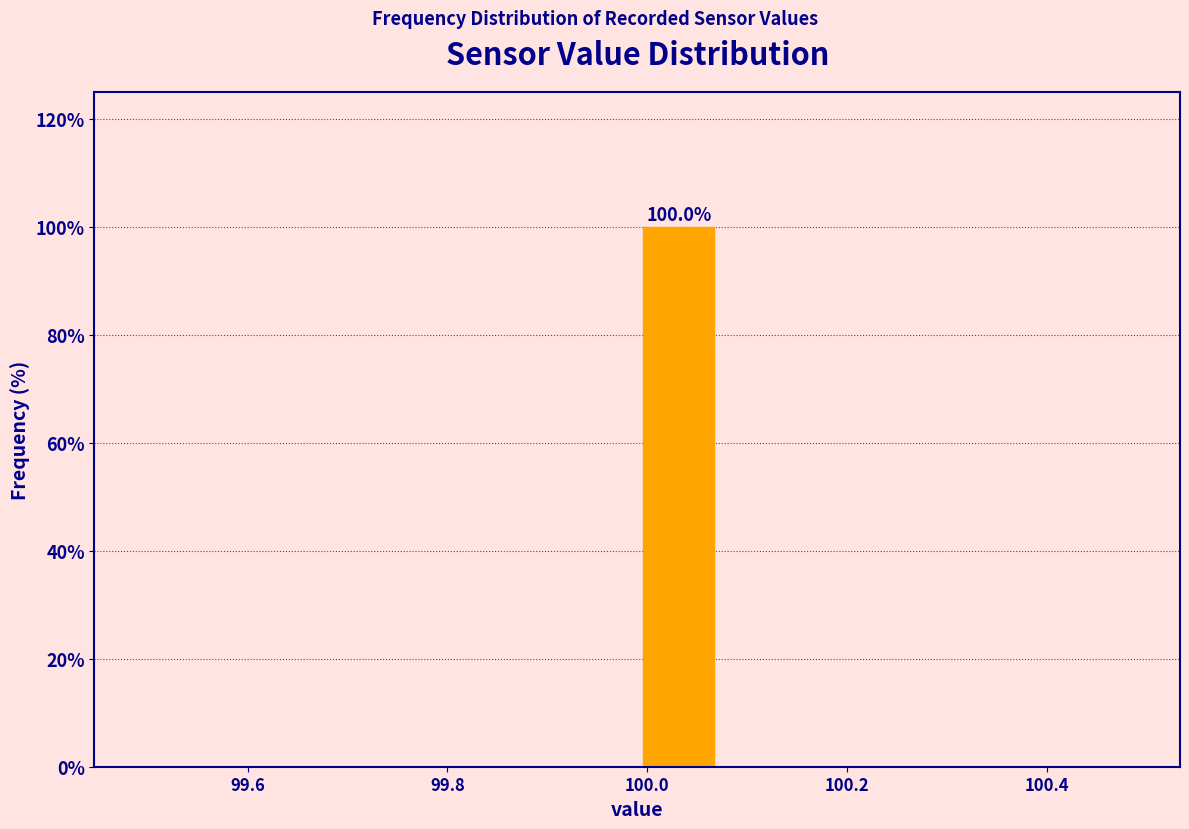

Over which range of the x-axis is the bar tallest?

100.00 to 100.08